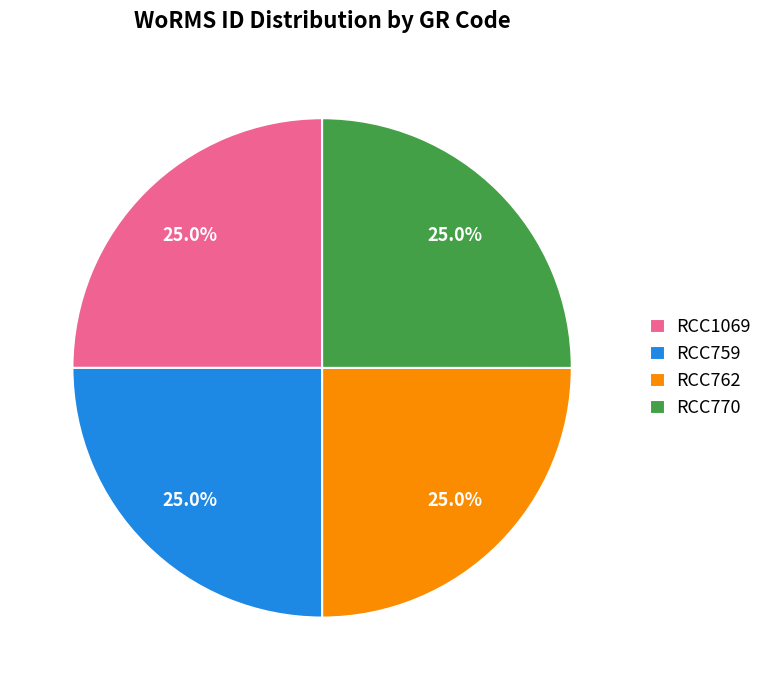

Combined, what portion of the pie is RCC762 and RCC770?

50.0%